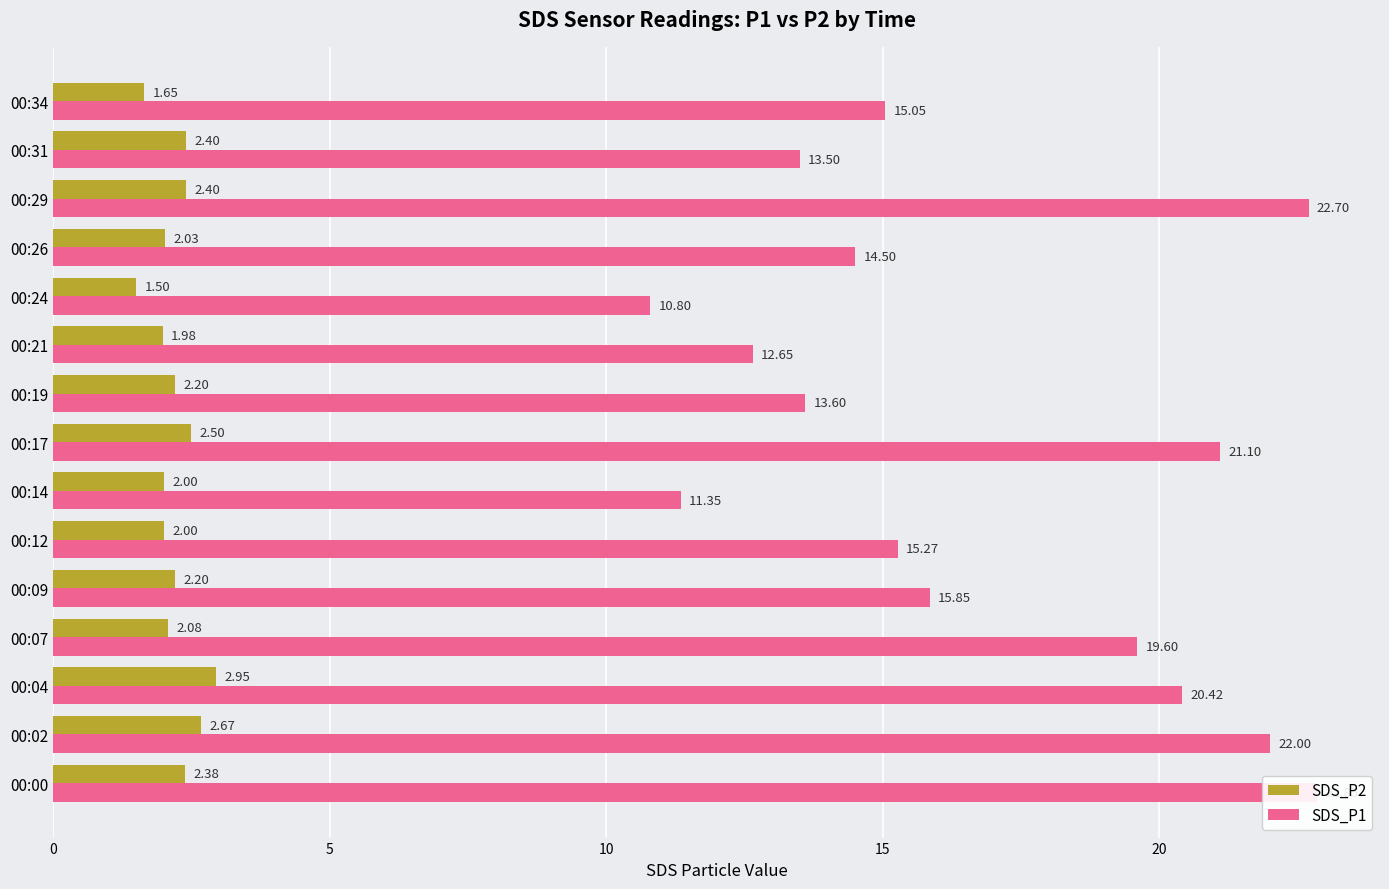

What is the sum of the SDS_P1 values at 00:21 and 00:09?

28.5